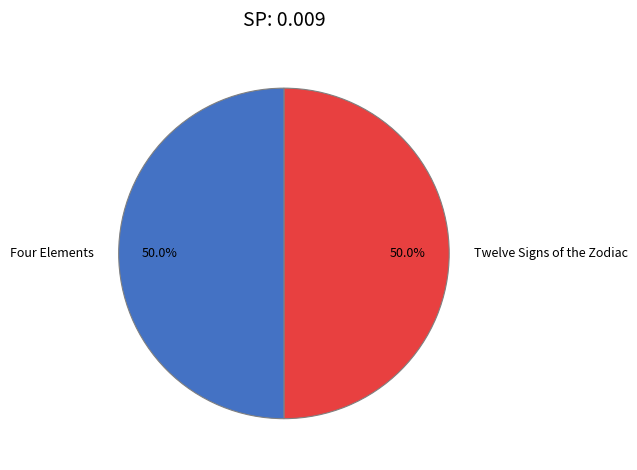

To the nearest percent, what is the average slice percentage?

50%